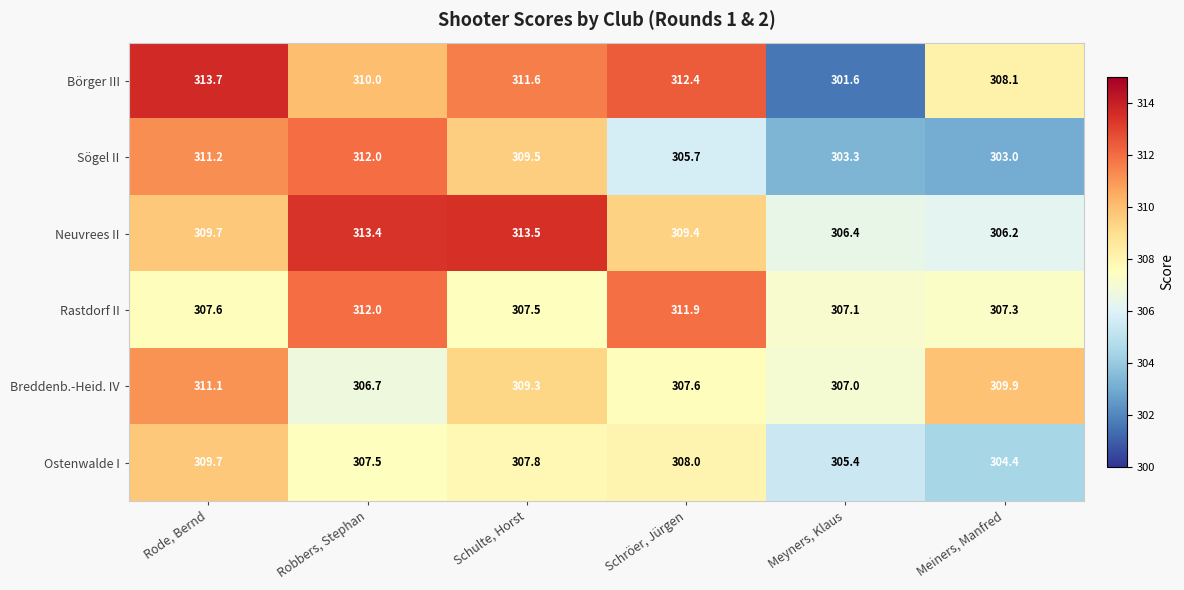

At Schulte, Horst, list the series in order from smallest to largest.

Rastdorf II, Ostenwalde I, Breddenb.-Heid. IV, Sögel II, Börger III, Neuvrees II